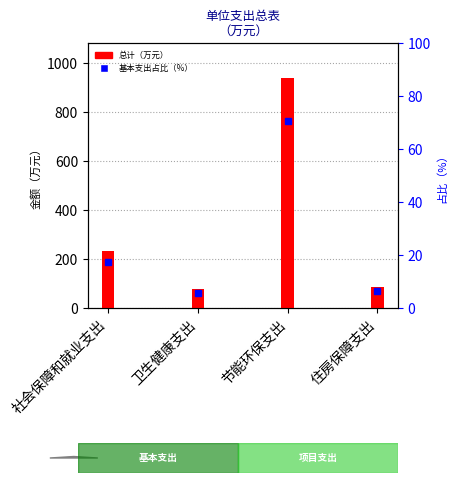

What is the difference between the highest and lowest values at 节能环保支出?

869.6